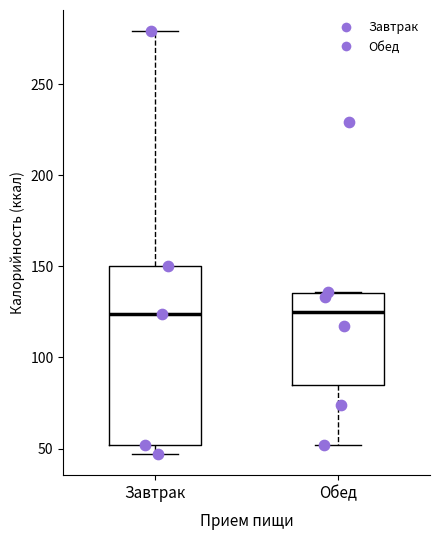

Comparing the boxes themselves (not the whiskers), which one is the tallest?

Завтрак